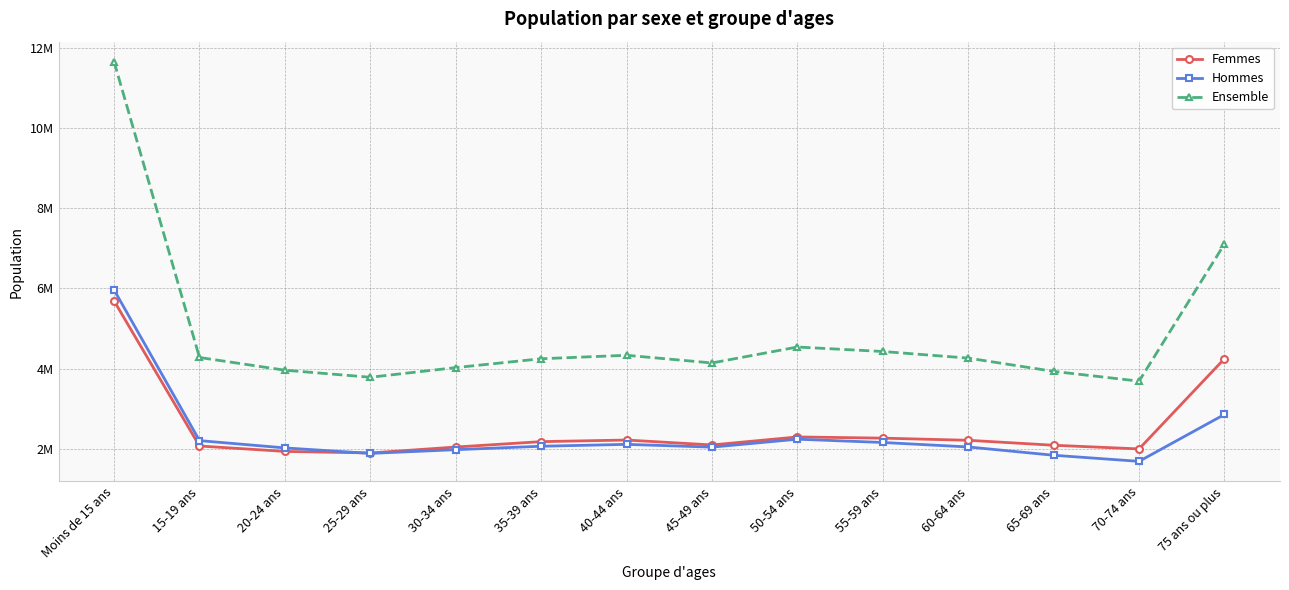

Rank the series by their maximum value, from highest to lowest.

Ensemble, Hommes, Femmes